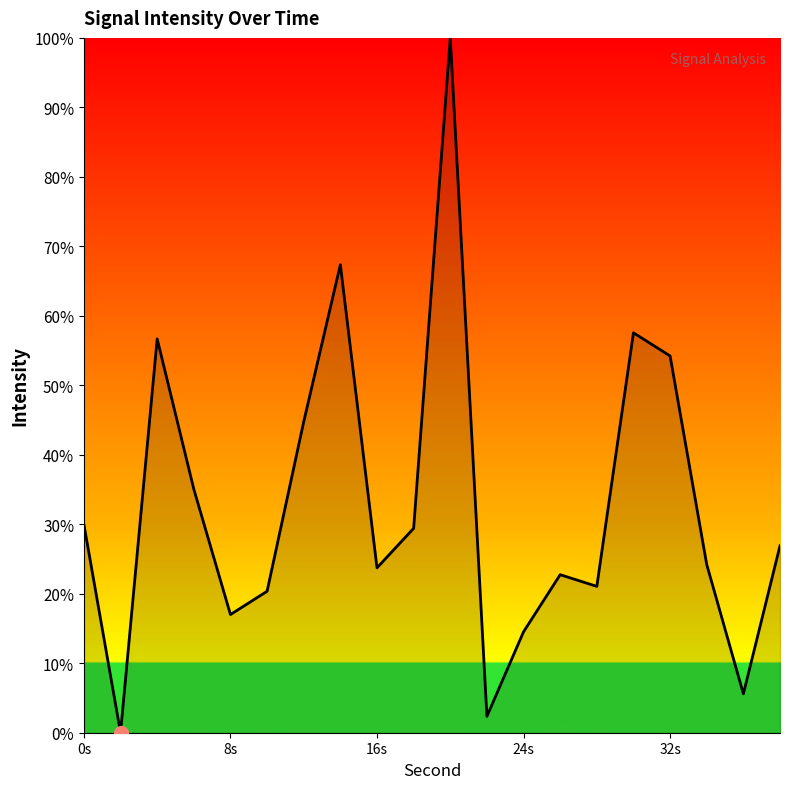

What is the greatest value displayed?

100.0